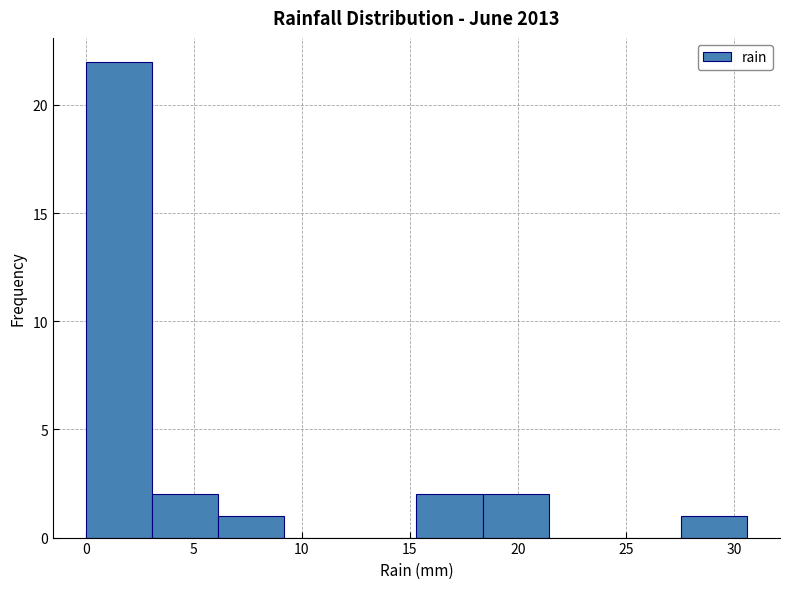

Reading left to right, list every bar in this chart as the range it spans on the x-axis followed by its height. Neither the bar edges nor the heights are printed on the chart, so give them approximately, as read against the axes.

0.0 to 3.0: 22
3.0 to 6.0: 2
6.0 to 9.0: 1
9.0 to 12.0: 0
12.0 to 15.5: 0
15.5 to 18.5: 2
18.5 to 21.5: 2
21.5 to 24.5: 0
24.5 to 27.5: 0
27.5 to 30.5: 1